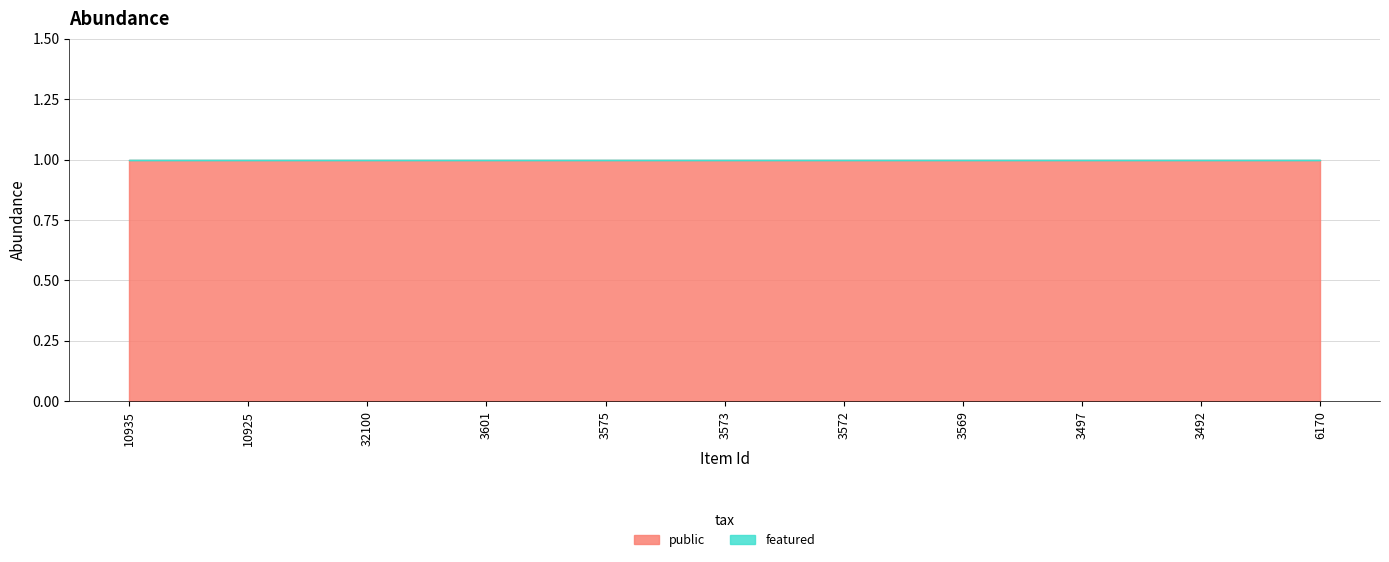

The value of public at 10935 is 1. True or false?

True